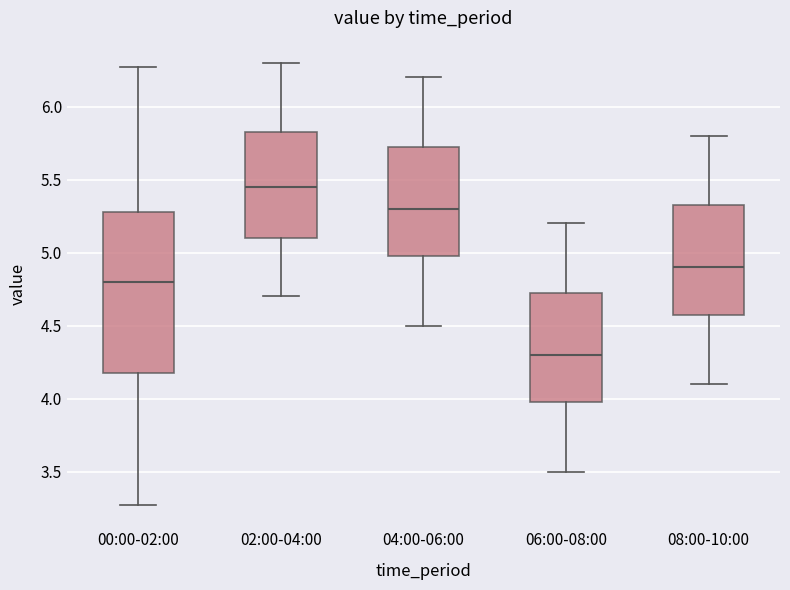

Reading left to right, read every box against the y-axis: the position of its median line, the range the box covers, and the ends of its whiskers. The values are not printed on the chart, so give them approximately, as read against the axis.

00:00-02:00: median 4.80, box 4.15 to 5.30, whiskers 3.25 to 6.25
02:00-04:00: median 5.45, box 5.10 to 5.85, whiskers 4.70 to 6.30
04:00-06:00: median 5.30, box 5.00 to 5.75, whiskers 4.50 to 6.20
06:00-08:00: median 4.30, box 4.00 to 4.75, whiskers 3.50 to 5.20
08:00-10:00: median 4.90, box 4.60 to 5.35, whiskers 4.10 to 5.80